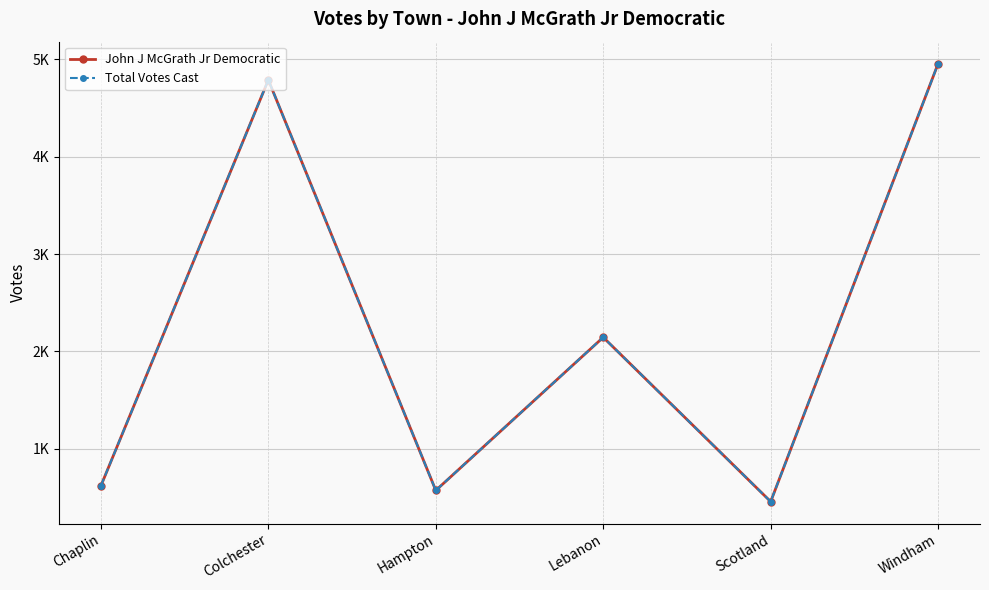

Does the chart have visible grid lines?

Yes